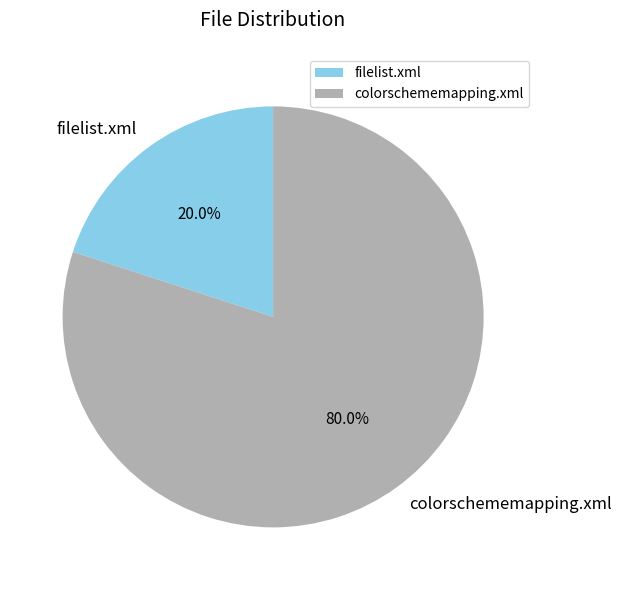

Combined, do colorschememapping.xml and filelist.xml account for over 50%?

Yes